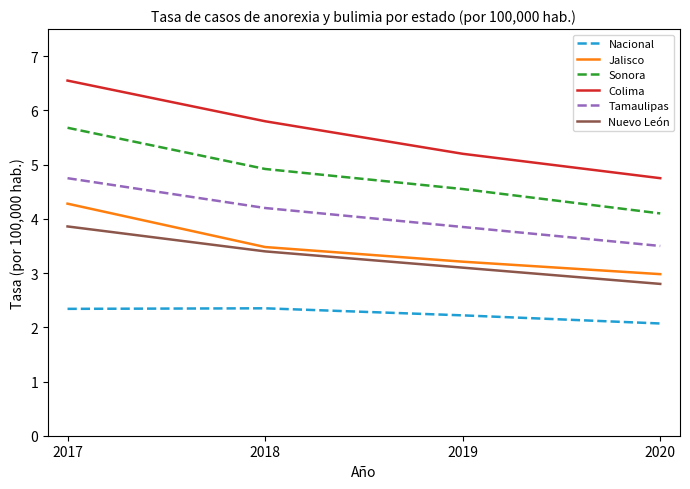

True or false: Jalisco has more than 1 points higher than both neighbors.

False